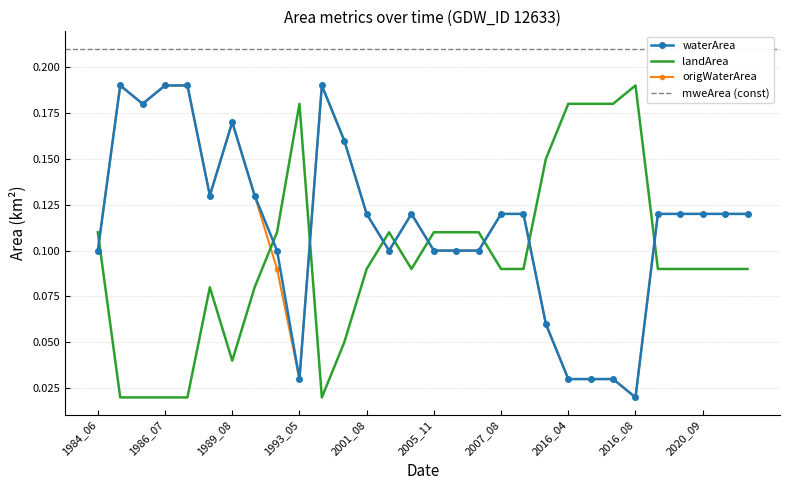

The origWaterArea series shows 0.3 at 1986_07. True or false?

False